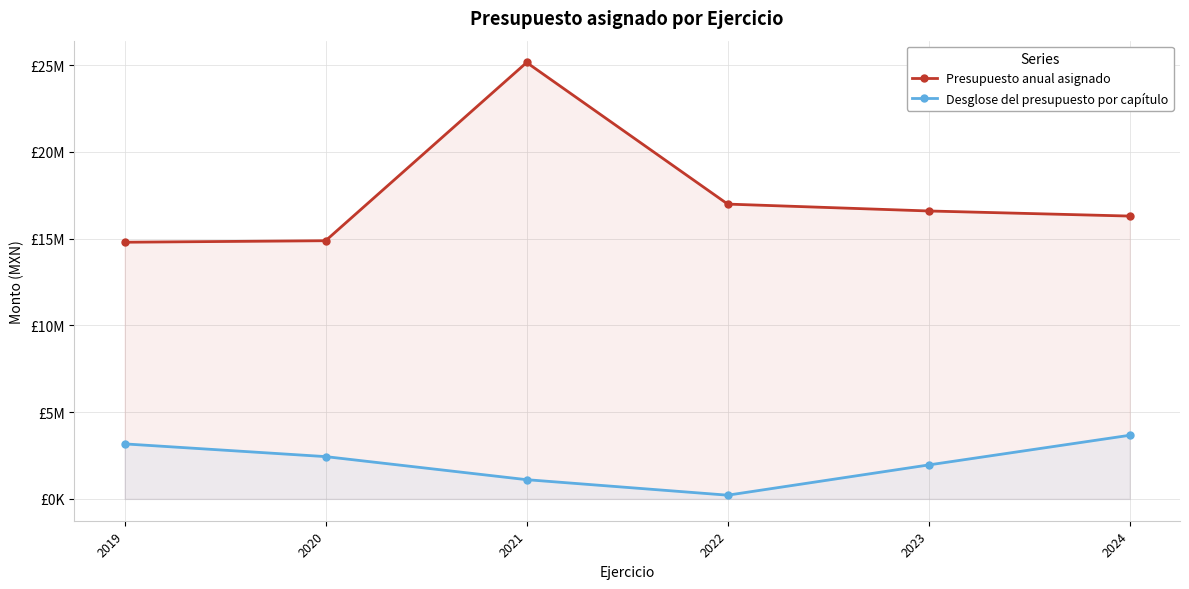

True or false: Desglose del presupuesto por capítulo and Presupuesto anual asignado cross at least once.

False